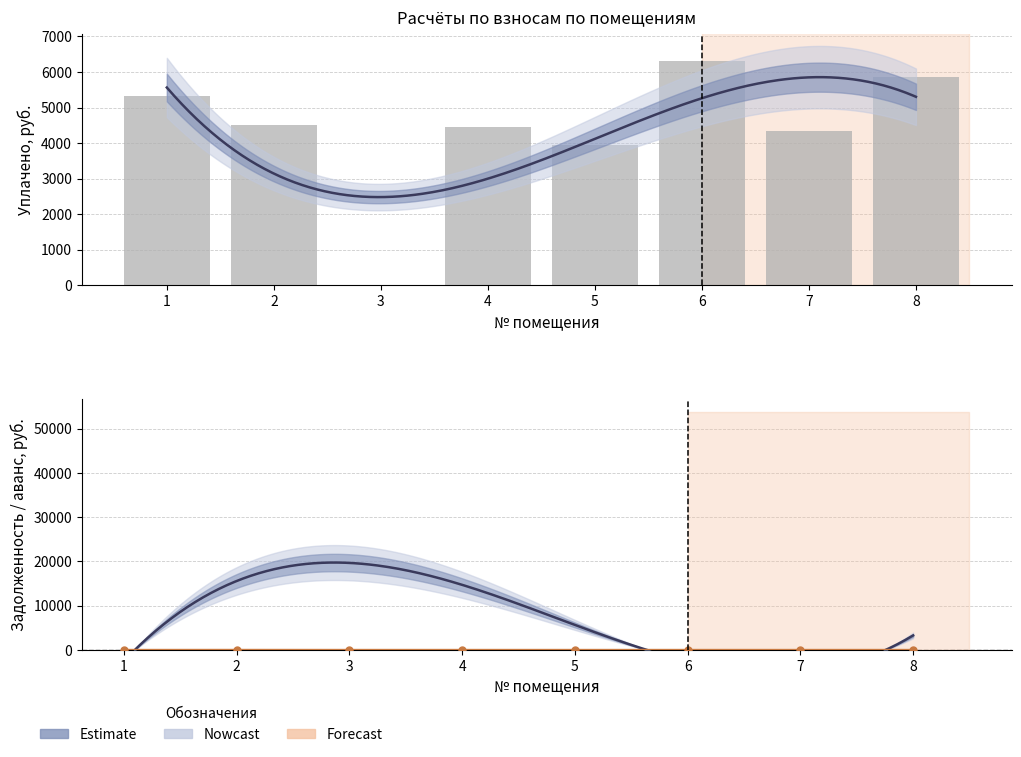

What is the total value across all series at 7?

4334.4